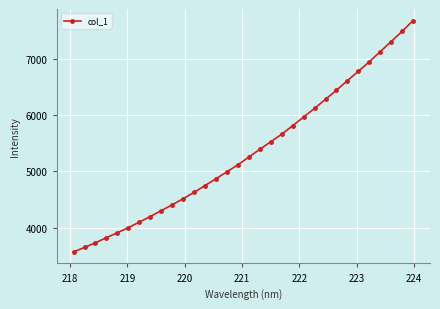

True or false: there are more than 2 points higher than both neighbors.

False